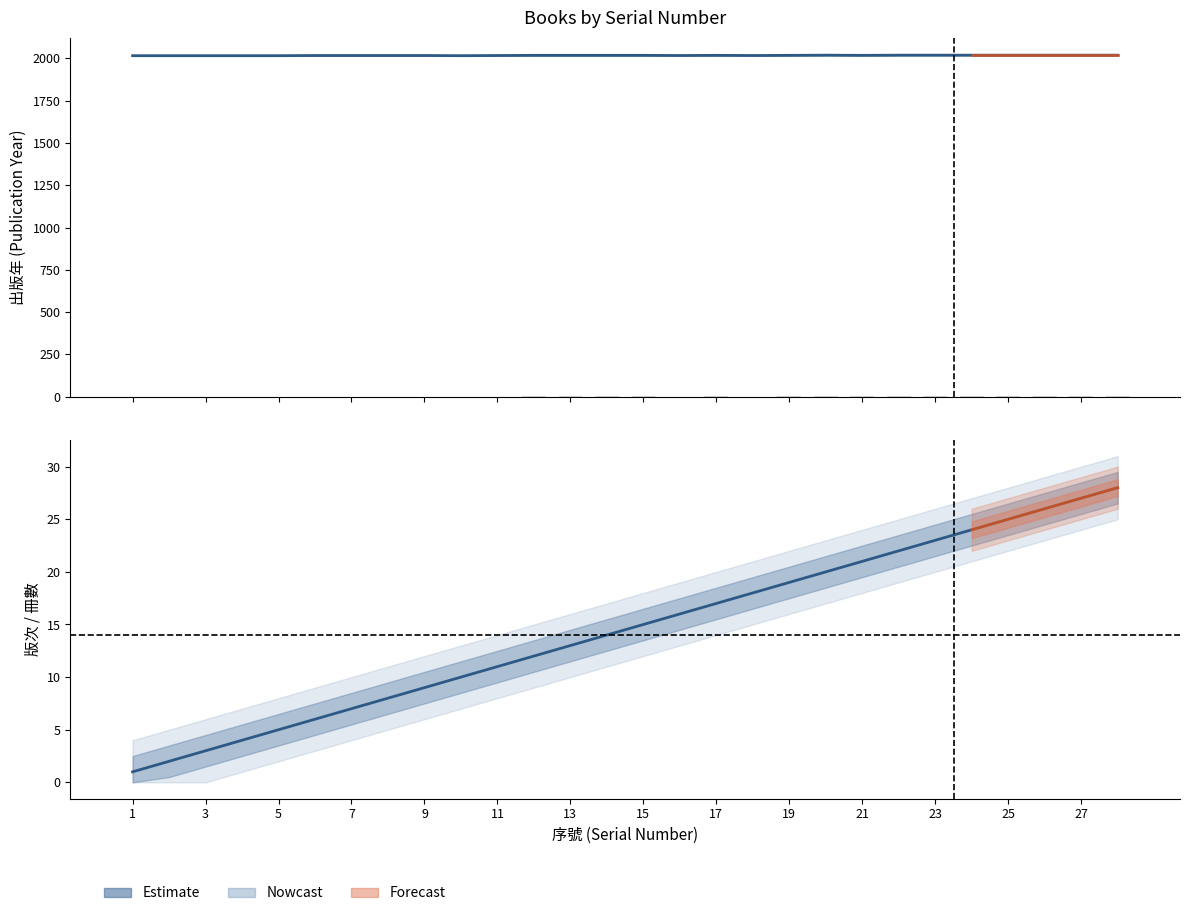

Which series has the largest range (max minus min)?

出版年